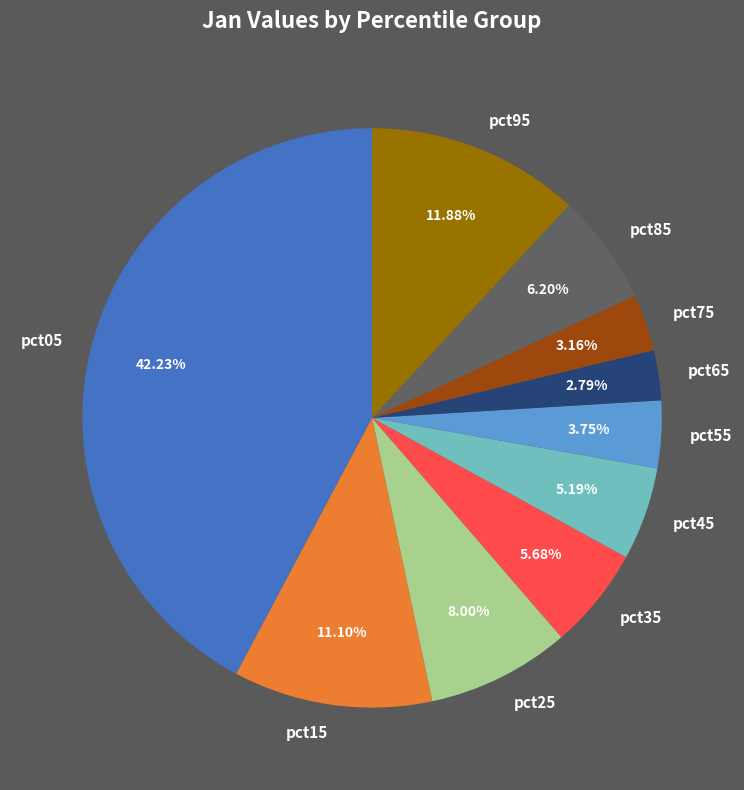

What percentage is the pct05 slice, to the nearest percent?

42%